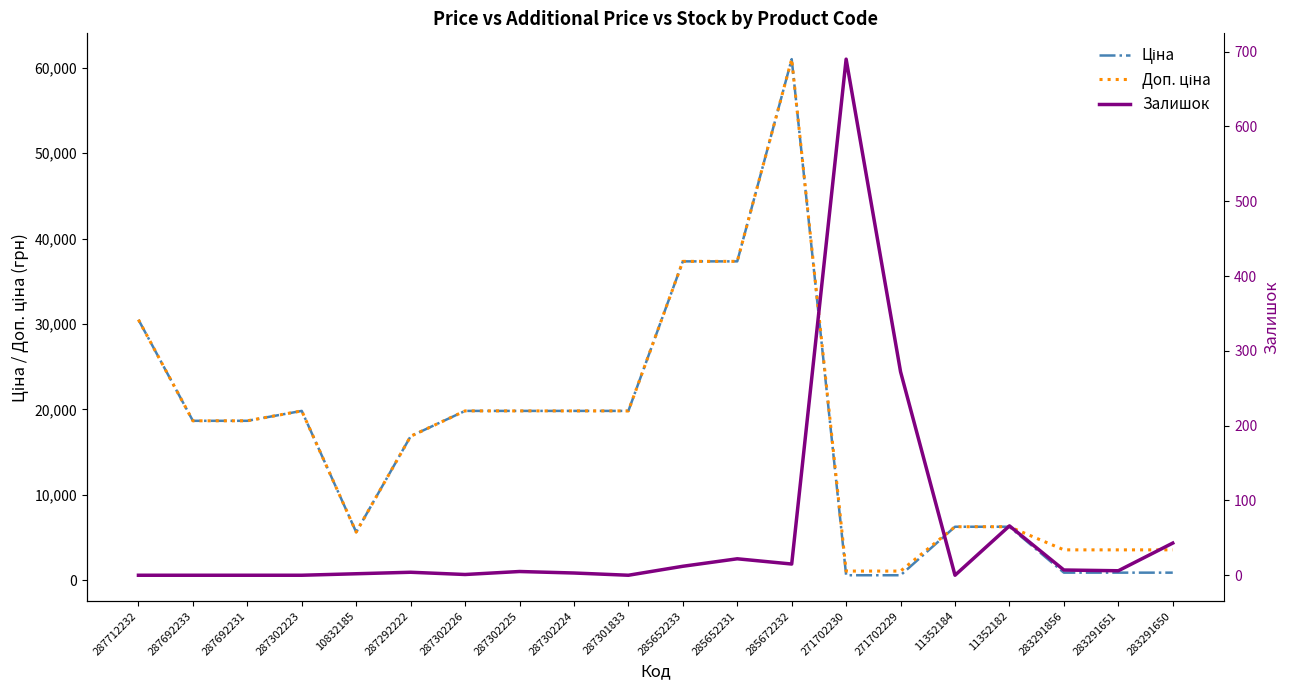

How many data points in Доп. ціна are above 18671?

11